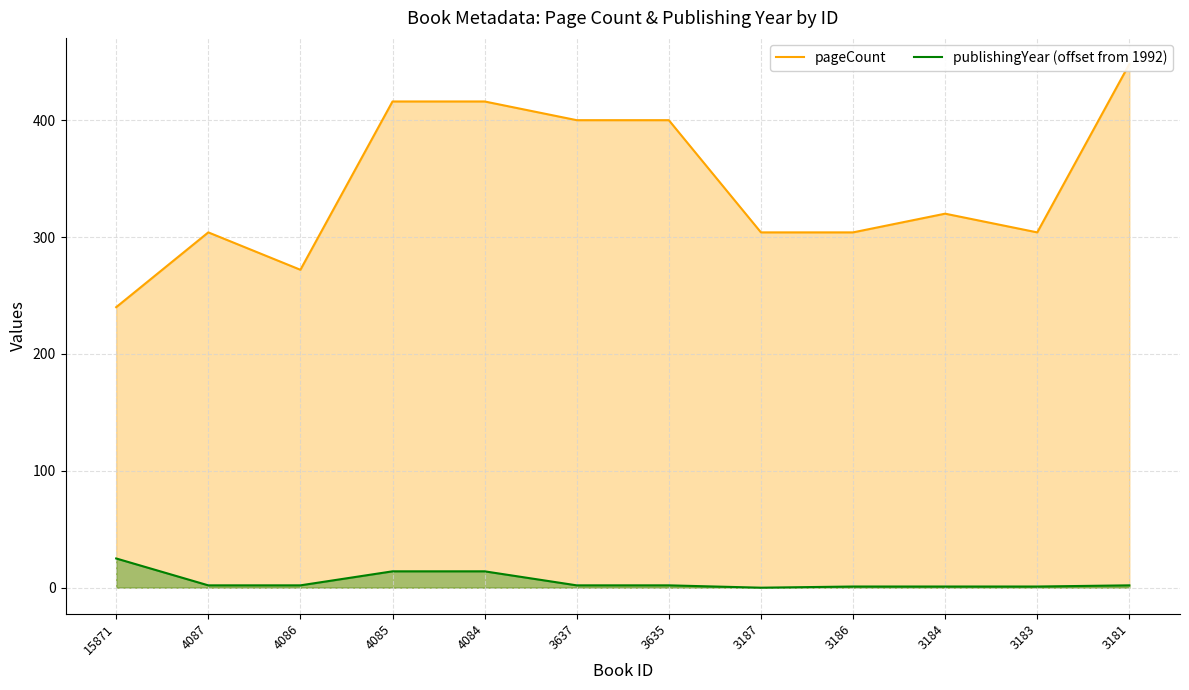

At which label does publishingYear (offset from 1992) reach its peak?

15871